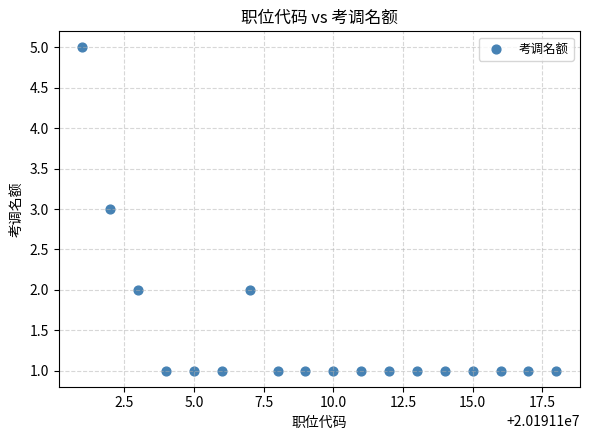

What is the range of X values (max minus min)?

17